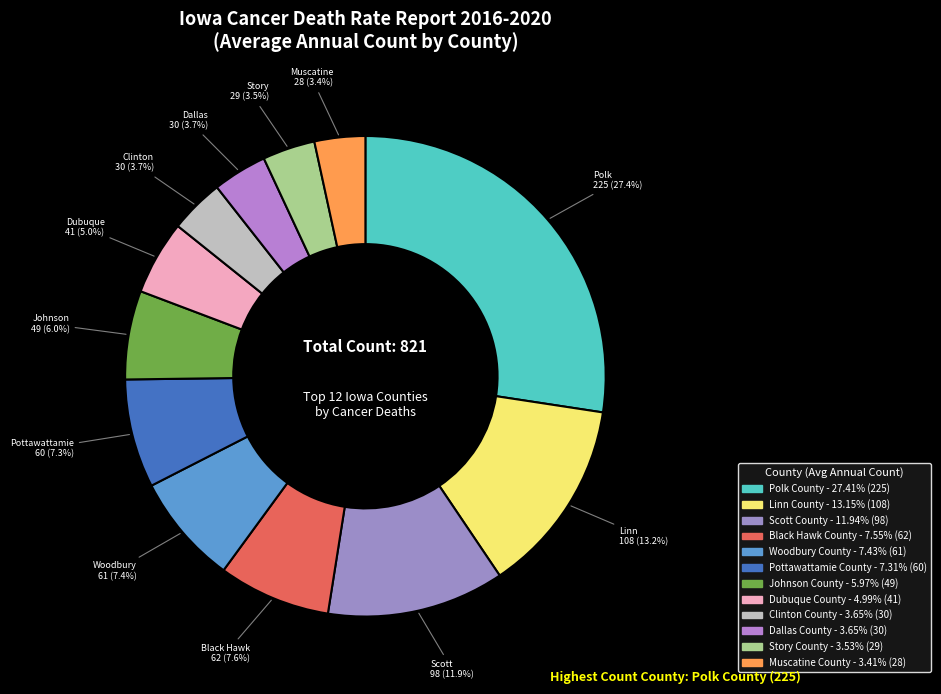

Rank the categories by value from highest to lowest.

Polk County, Linn County, Scott County, Black Hawk County, Woodbury County, Pottawattamie County, Johnson County, Dubuque County, Clinton County, Dallas County, Story County, Muscatine County